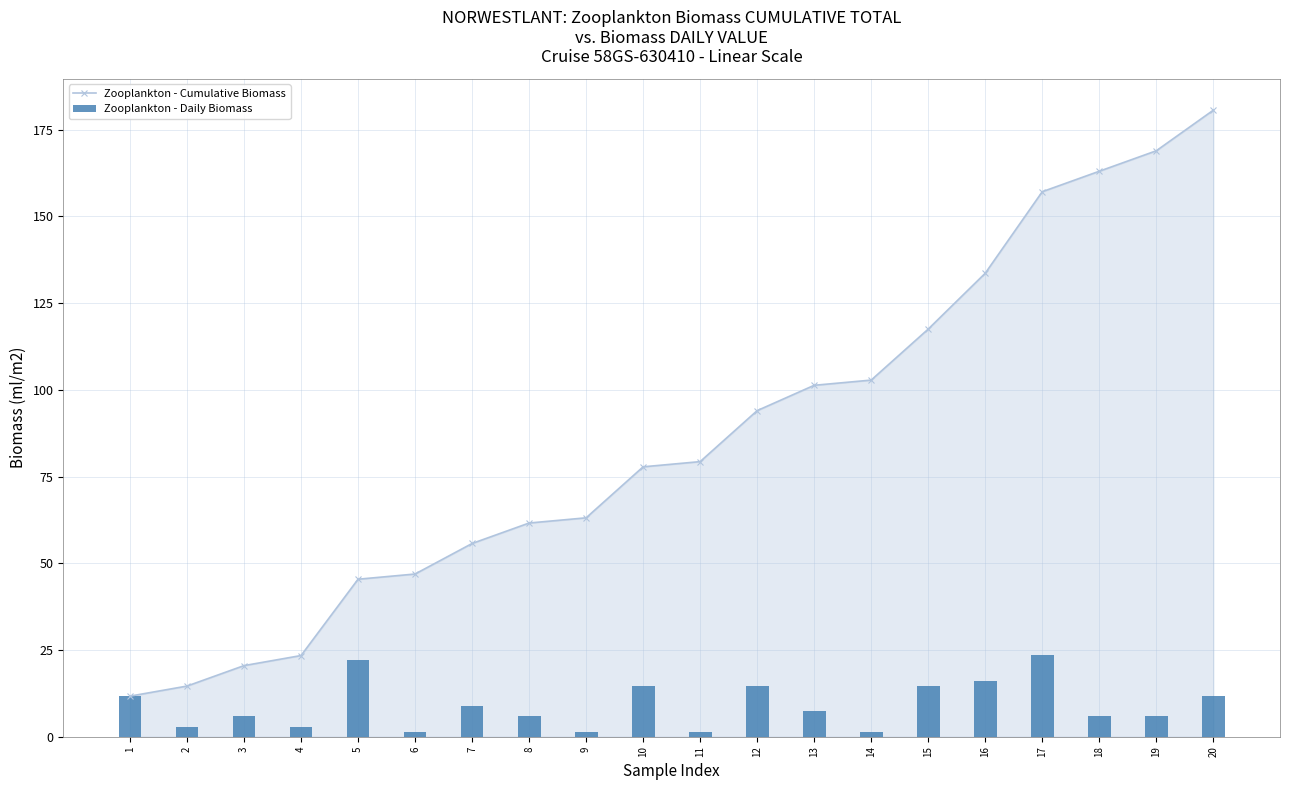

At which category is the sum across all series the highest?

20